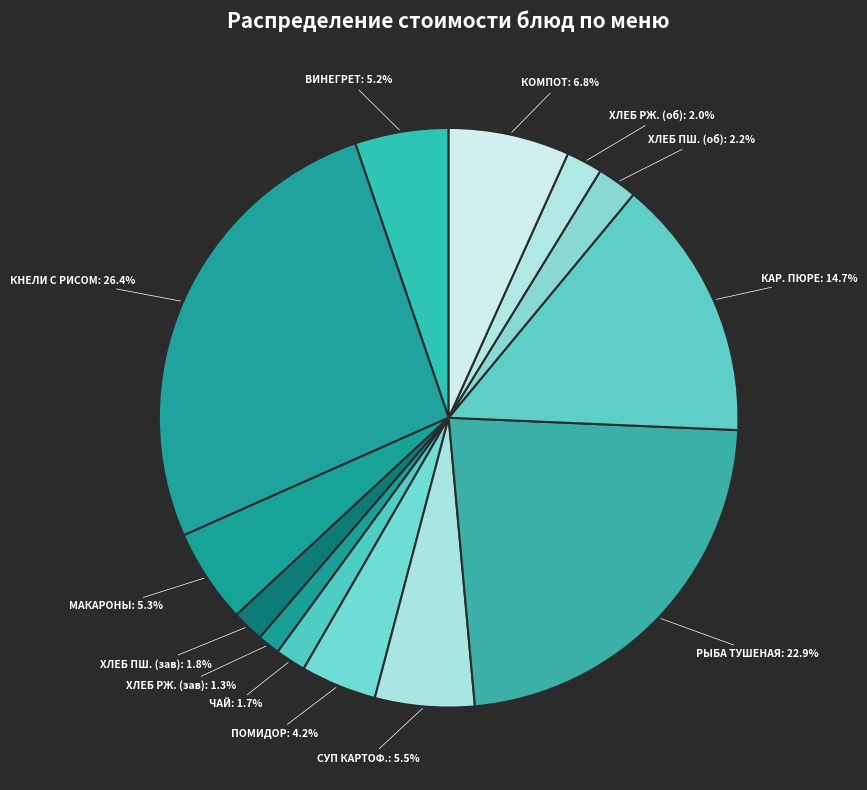

Which has a higher value, ХЛЕБ РЖ. (зав): 1.3% or ПОМИДОР: 4.2%?

ПОМИДОР: 4.2%